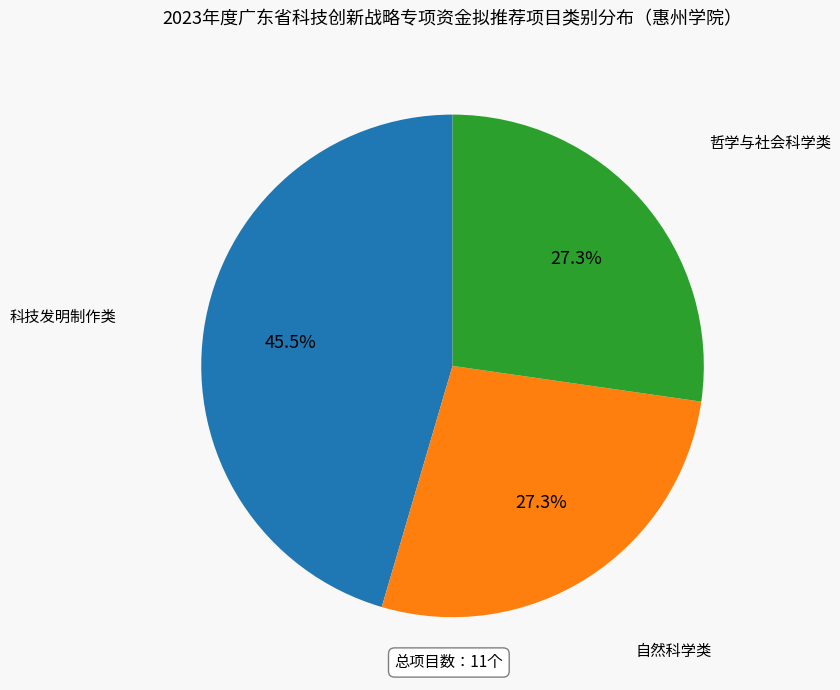

Is there any slice that represents more than half of the pie?

No